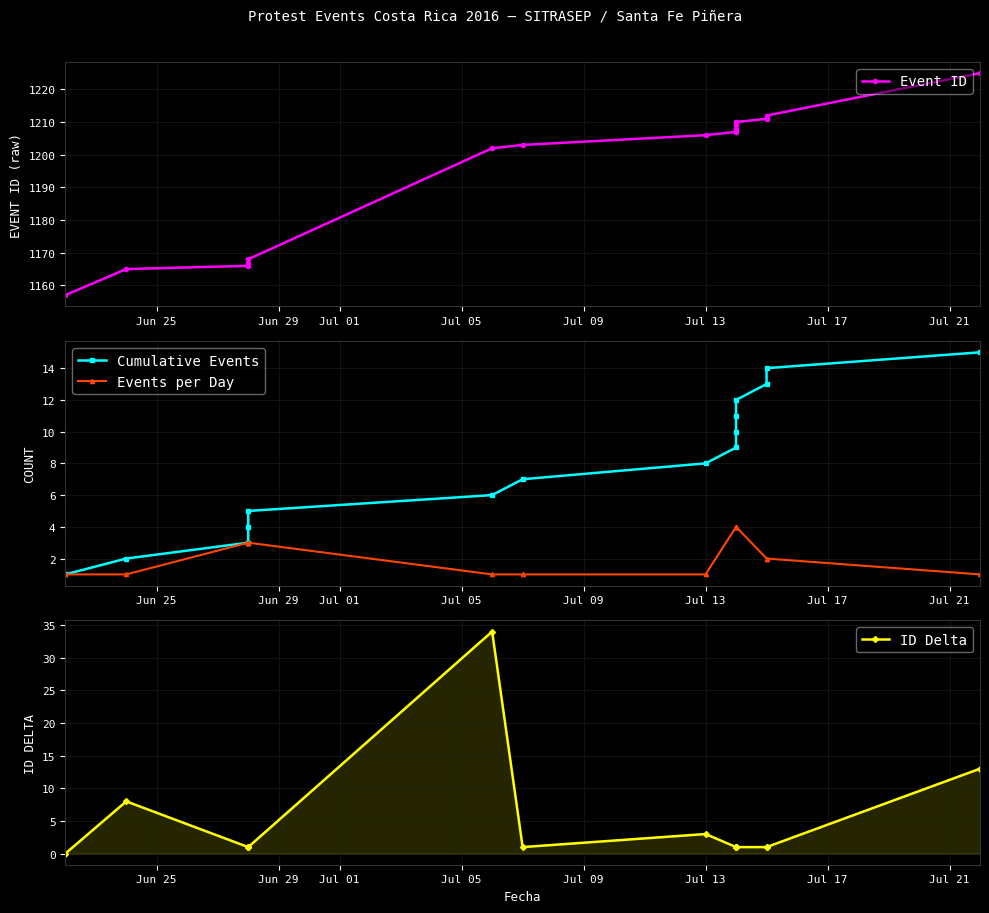

True or false: Cumulative Events and Event ID cross at least once.

False